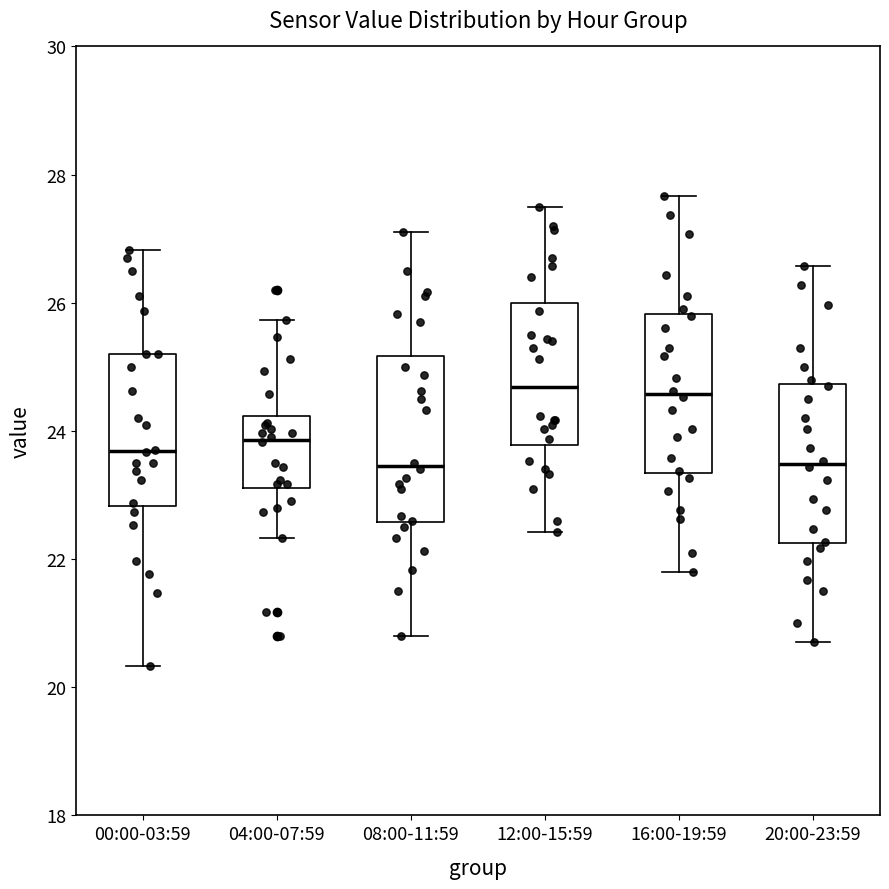

Where does the lower whisker of the box for 04:00-07:59 end on the y-axis? The values are not printed on the chart, so give them approximately, as read against the axis.

22.4